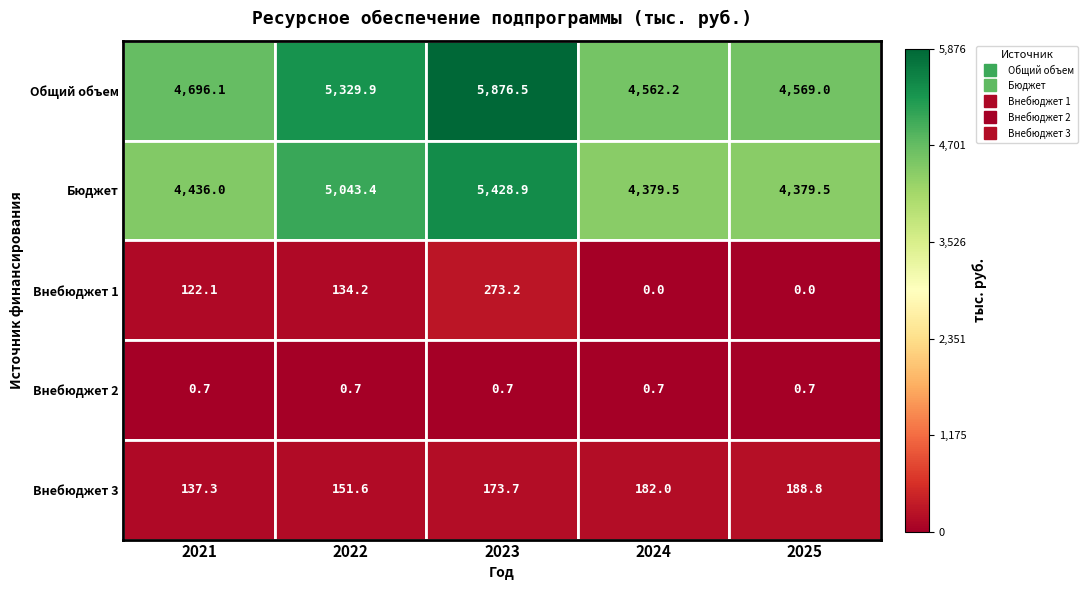

What is the total value across all series at 2023?

11753.0